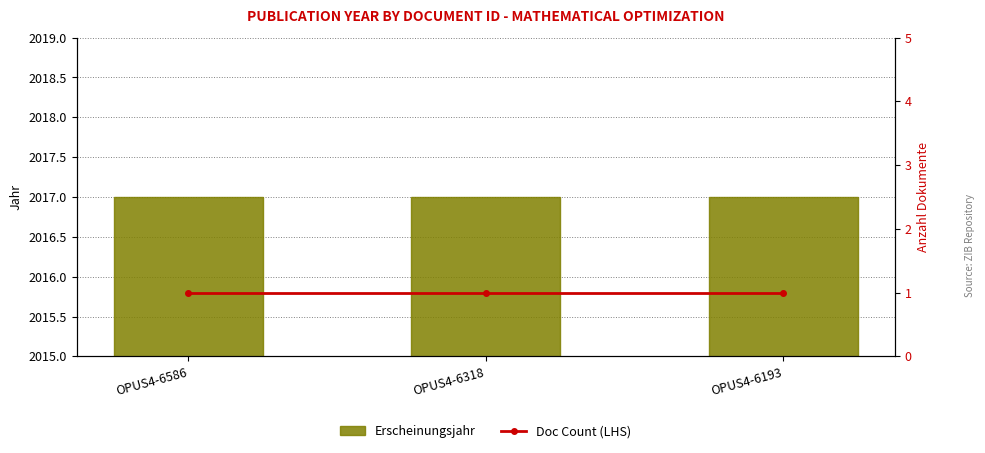

Which series has the largest range (max minus min)?

Erscheinungsjahr